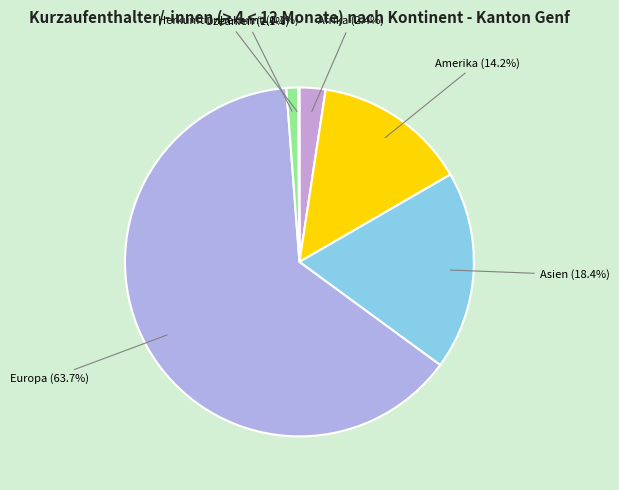

Which has a higher value, Amerika (14.2%) or Ozeanien (1.1%)?

Amerika (14.2%)